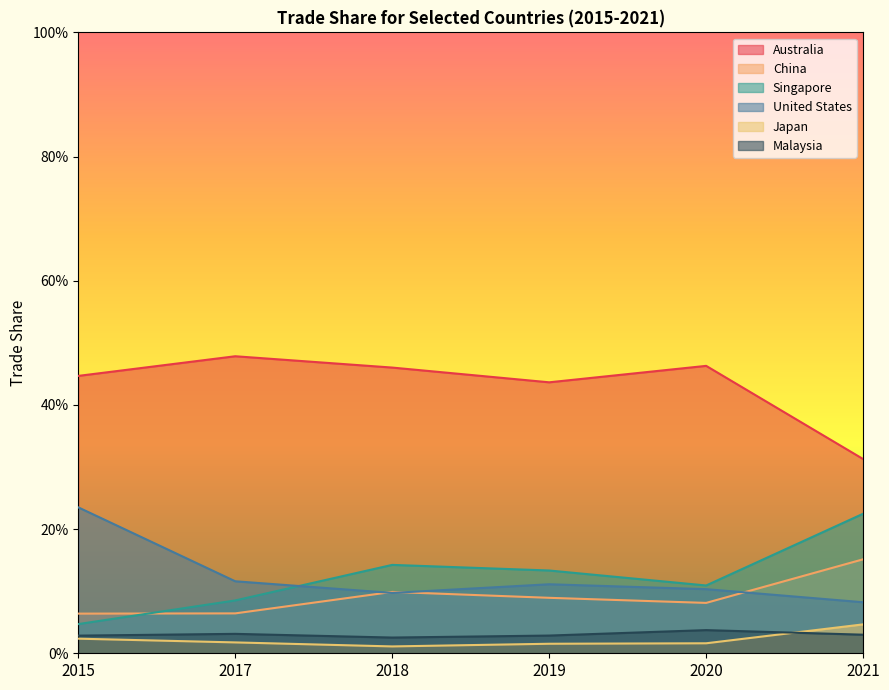

Between 2015 and 2021, which series saw the biggest shift?

Singapore